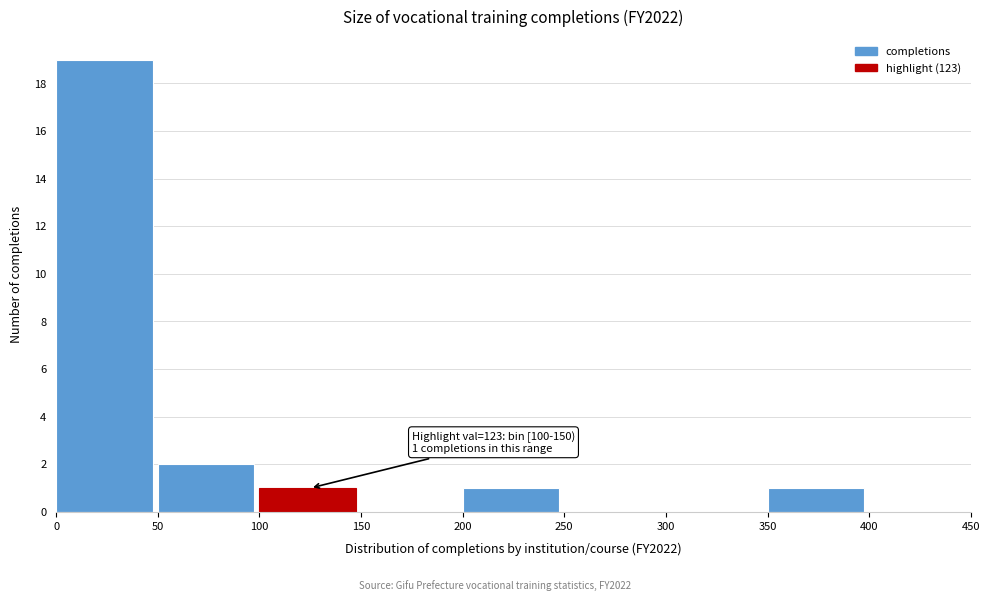

Over which range of the x-axis is the bar tallest?

0 to 50